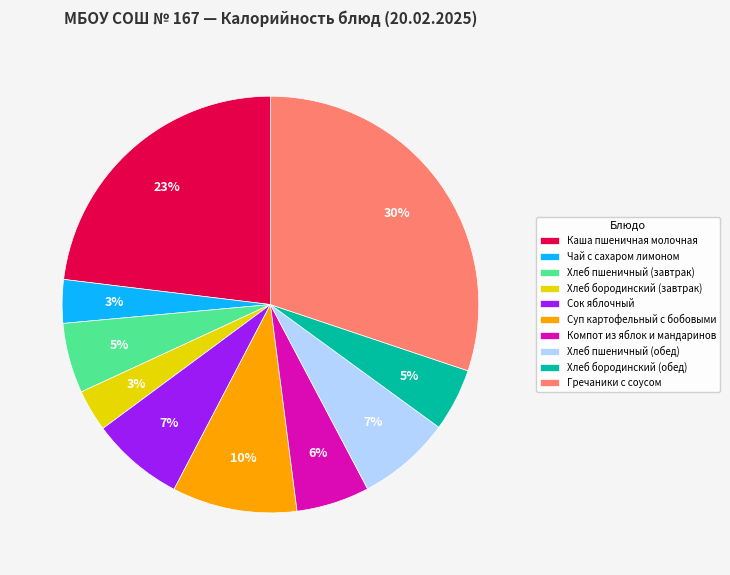

Approximately how many times larger is the value at Хлеб бородинский (обед) compared to Суп картофельный с бобовыми?

0.5